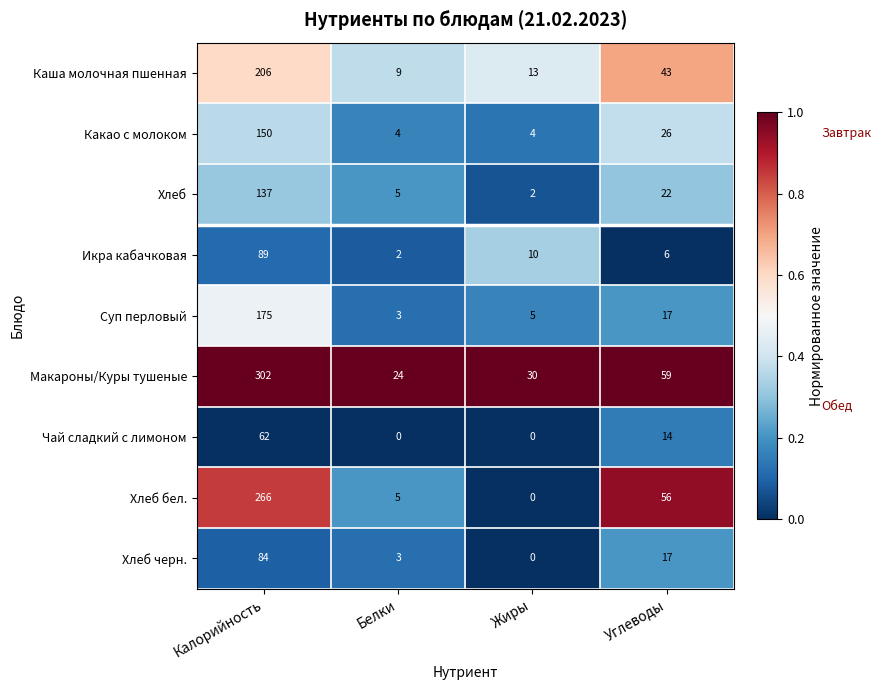

At which category is the sum across all series the highest?

Калорийность